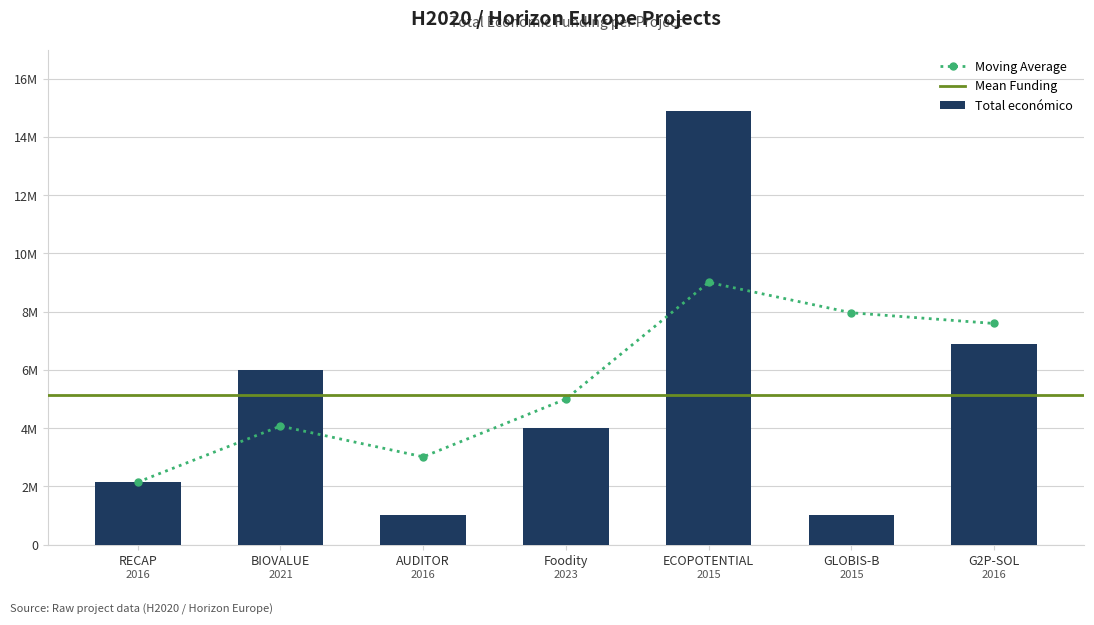

True or false: the data shows 2109546 at G2P-SOL.

False